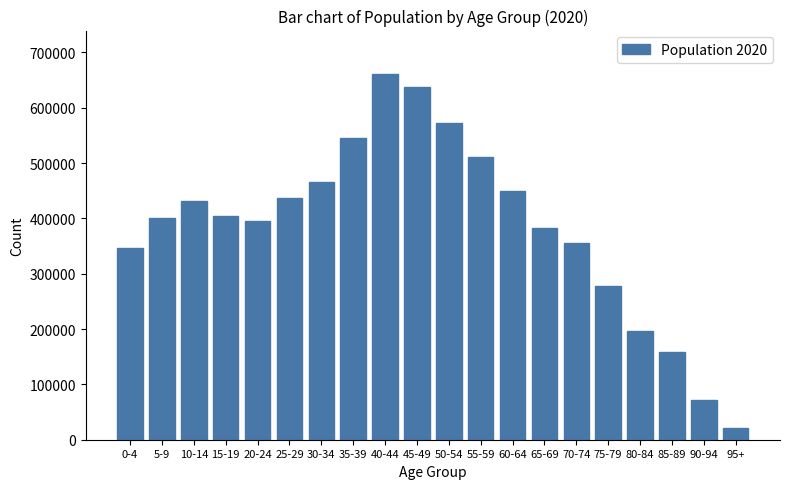

Which has a higher value, 5-9 or 40-44?

40-44